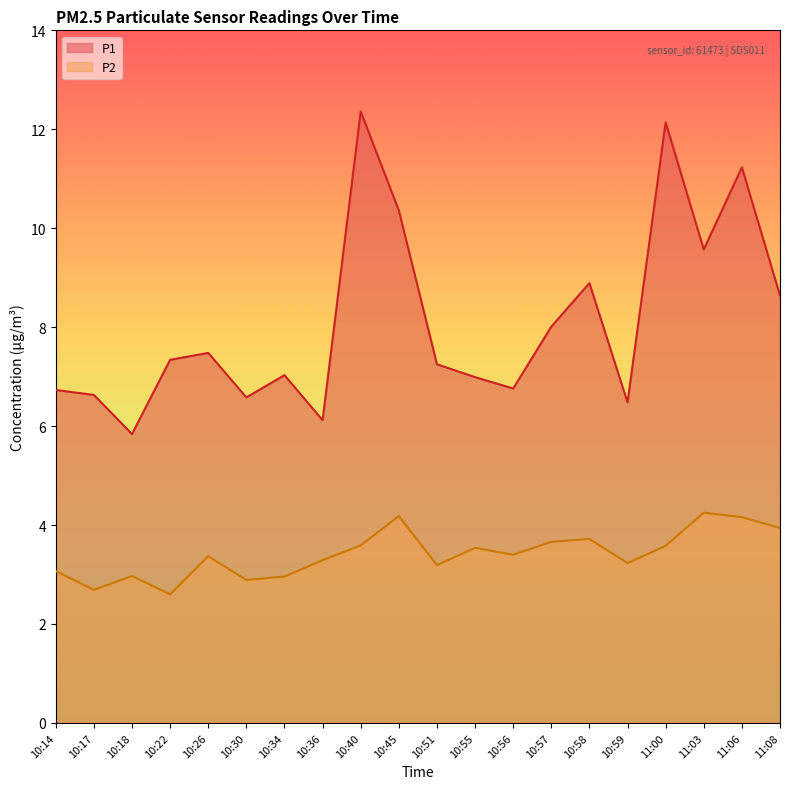

The value of P2 at 10:34 is 1.4. True or false?

False